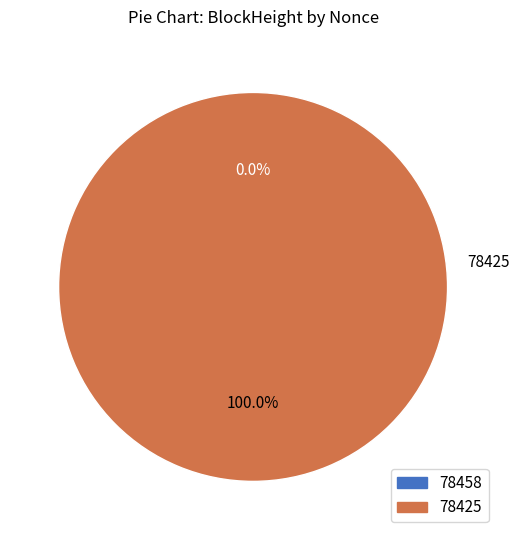

Which slice is the smallest?

78458